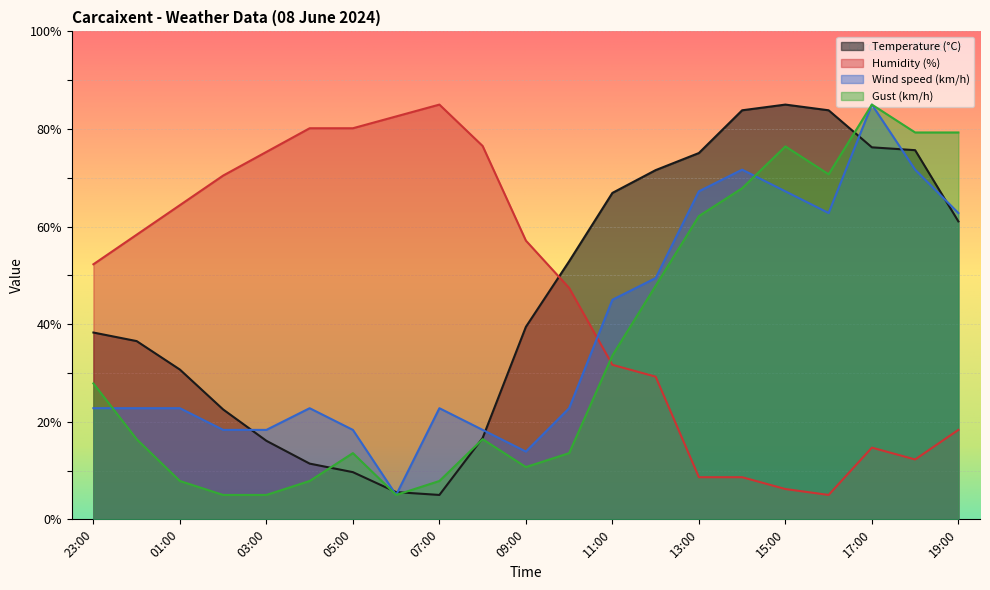

At which category is the sum across all series the highest?

17:00